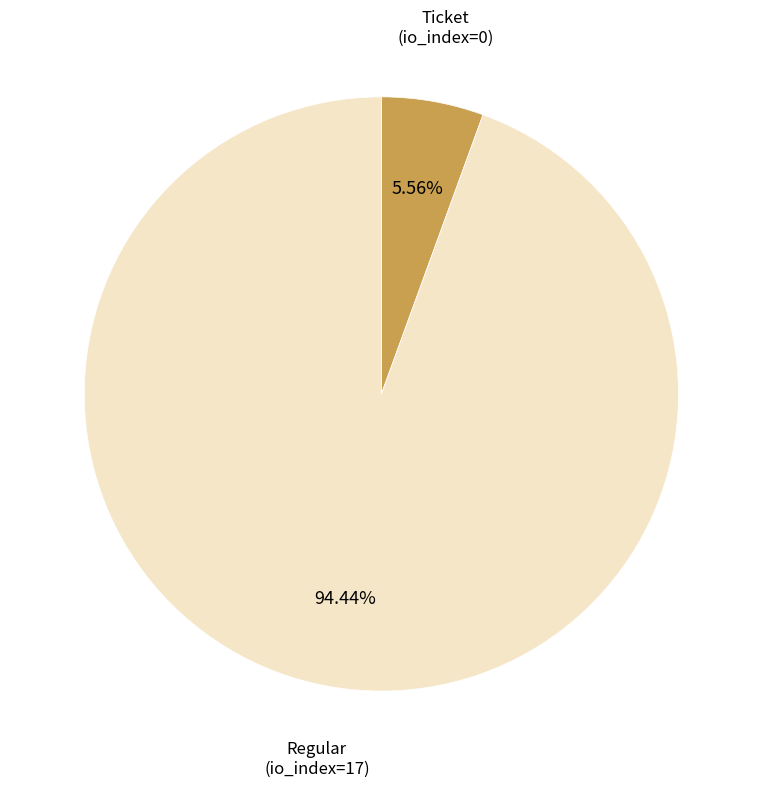

Count the number of slices in the pie.

2